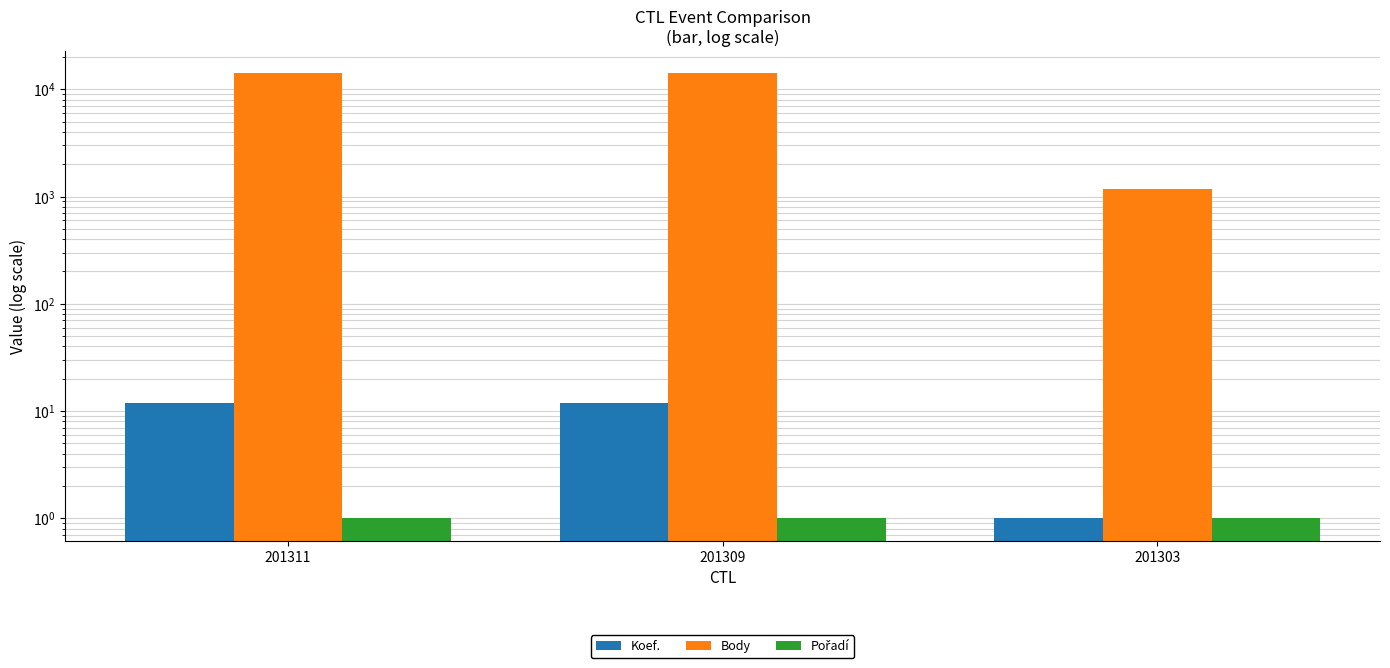

Which series has the largest total across all categories?

Body